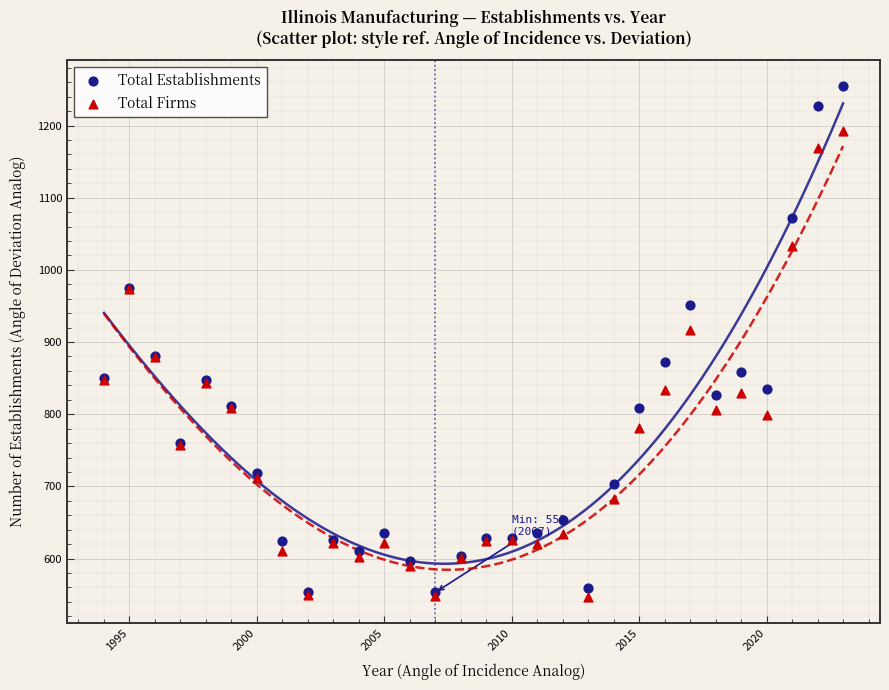

What are all the series names shown in the legend?

Total Establishments, Total Firms